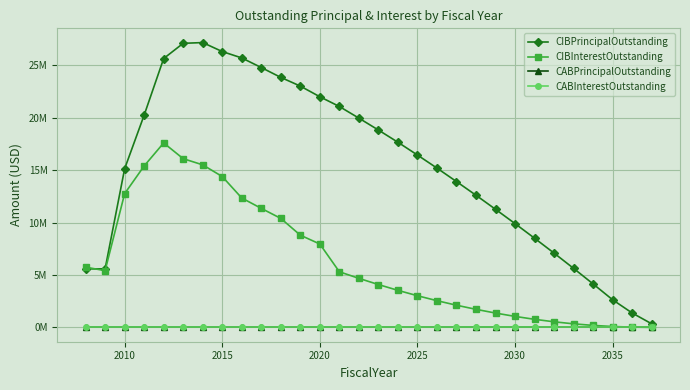

Does the chart have visible grid lines?

Yes